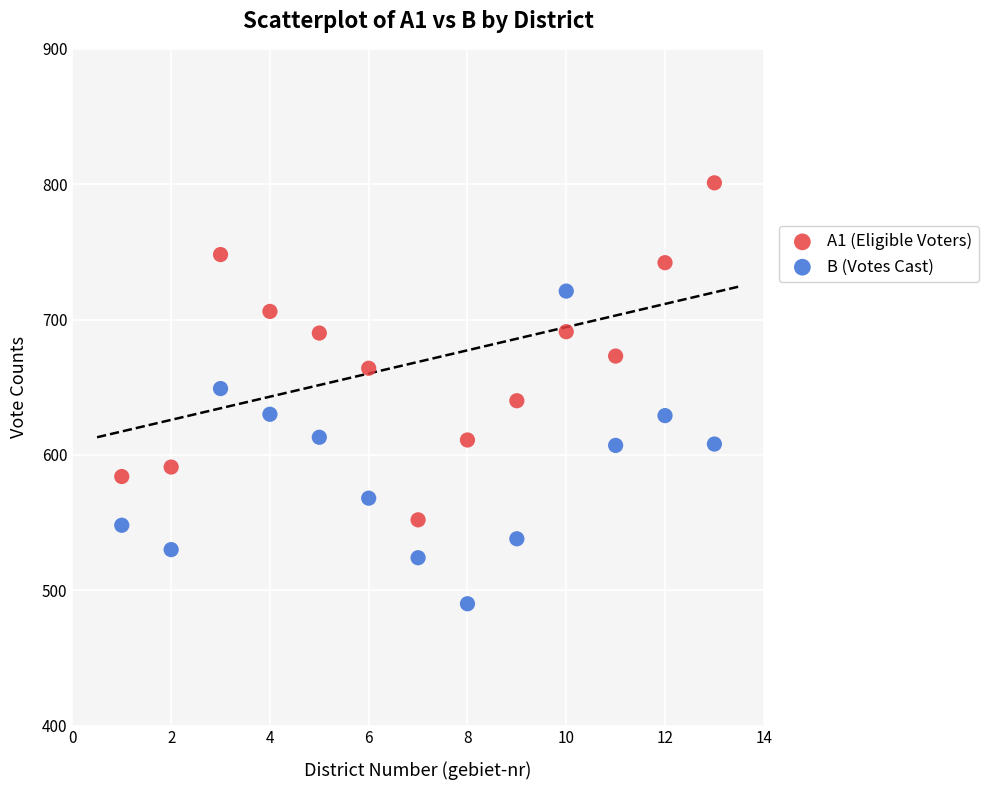

Which series reaches the minimum Y coordinate?

B (Votes Cast)